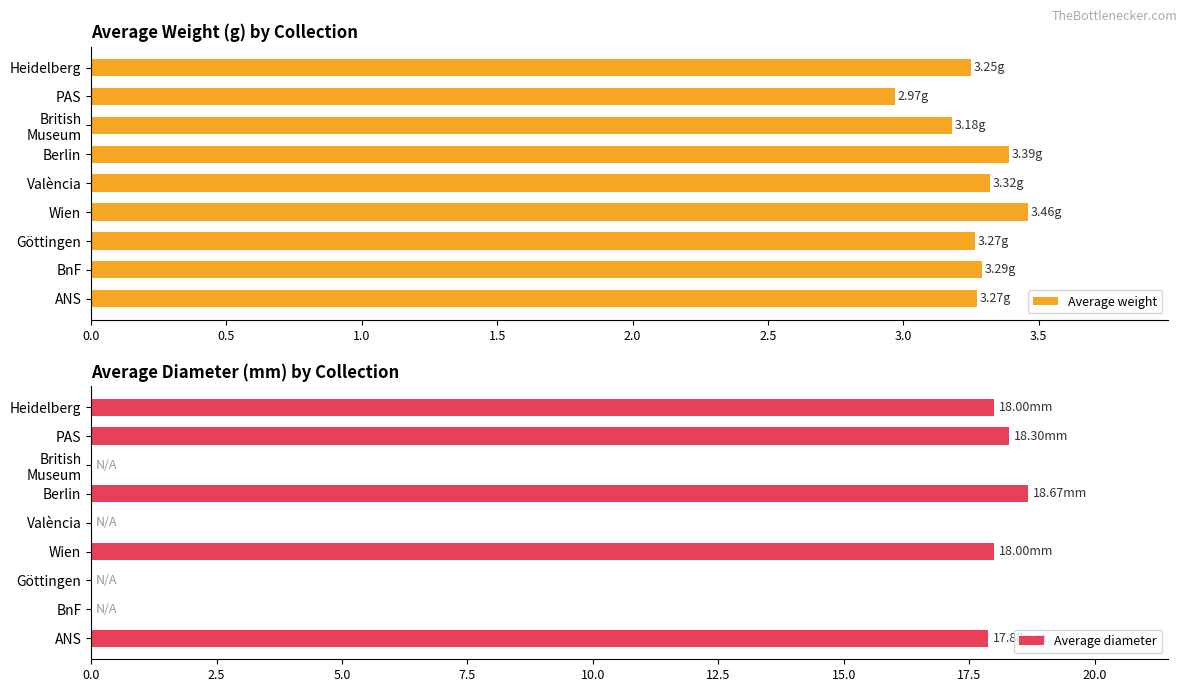

The value of Average weight at BnF is 3.3. True or false?

True